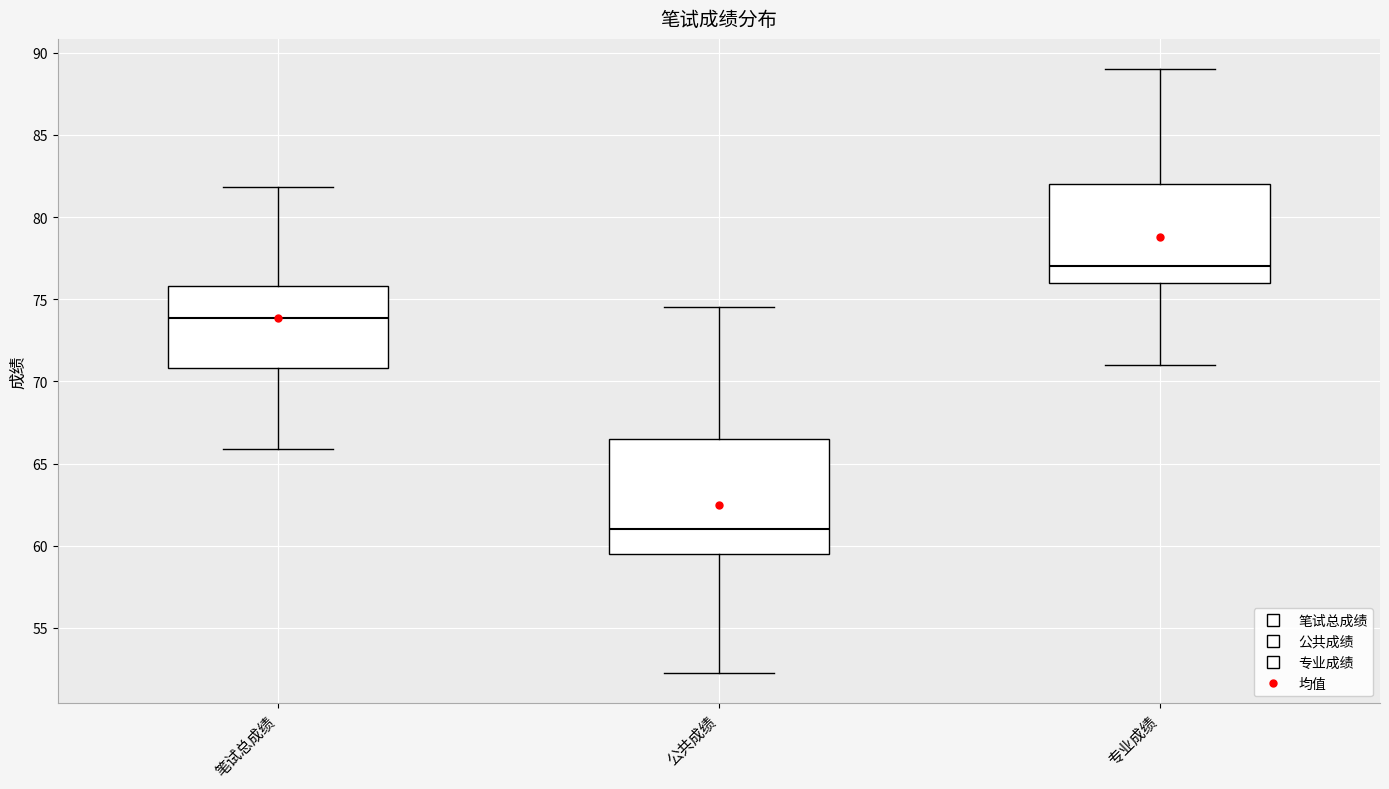

Where does the lower whisker of the box for 笔试总成绩 end on the y-axis? The values are not printed on the chart, so give them approximately, as read against the axis.

66.0